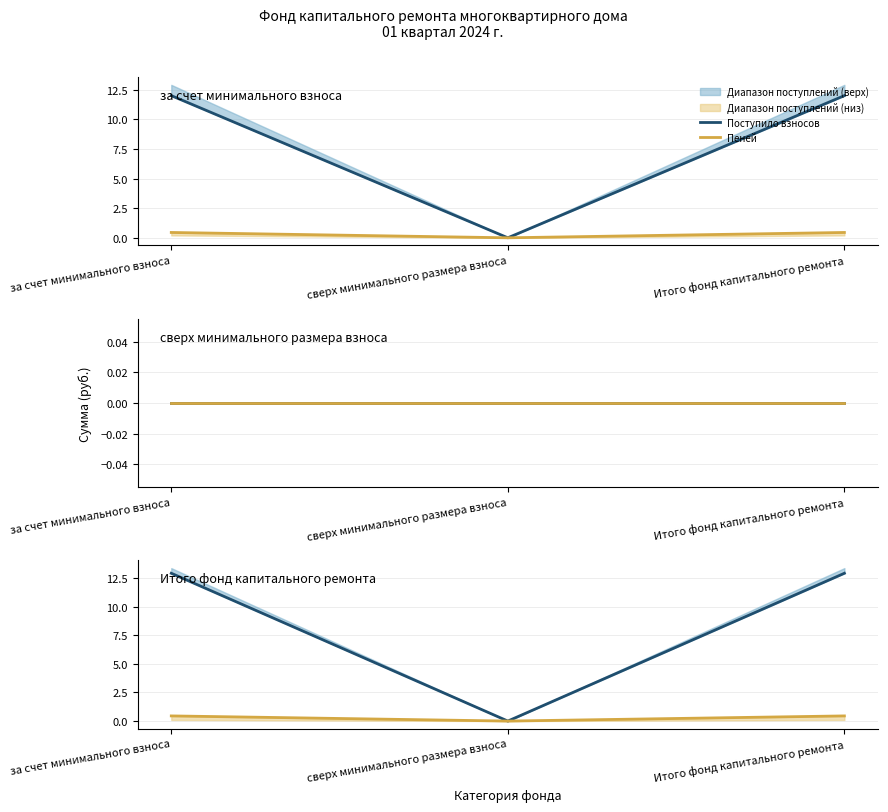

Between за счет минимального взноса and Итого фонд капитального ремонта, which series saw the biggest shift?

Поступило взносов